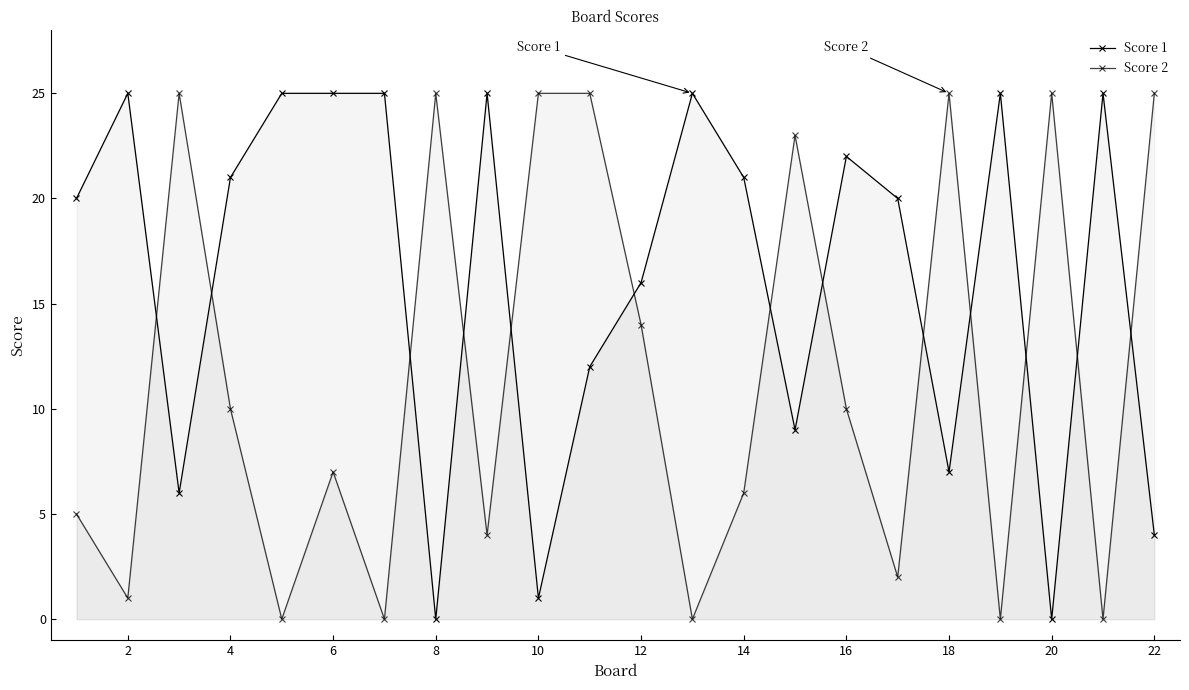

In Score 2, how many points are lower than both neighbors (excluding endpoints)?

8